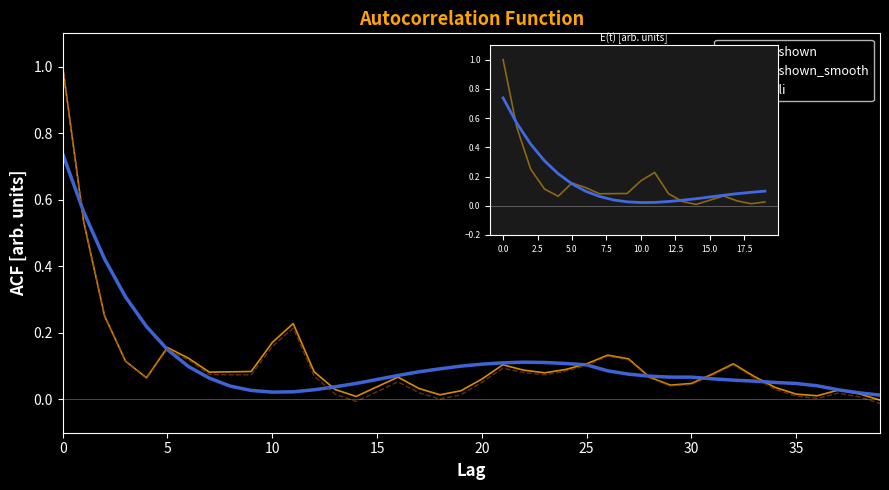

What is the maximum value shown in the chart?

1.0